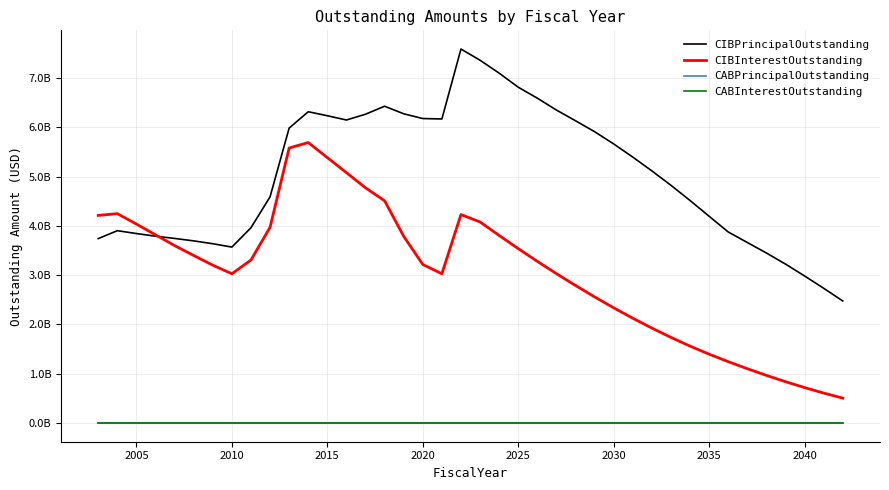

What is the value of the CIBInterestOutstanding point at the 16th from the left?

4507554099.6